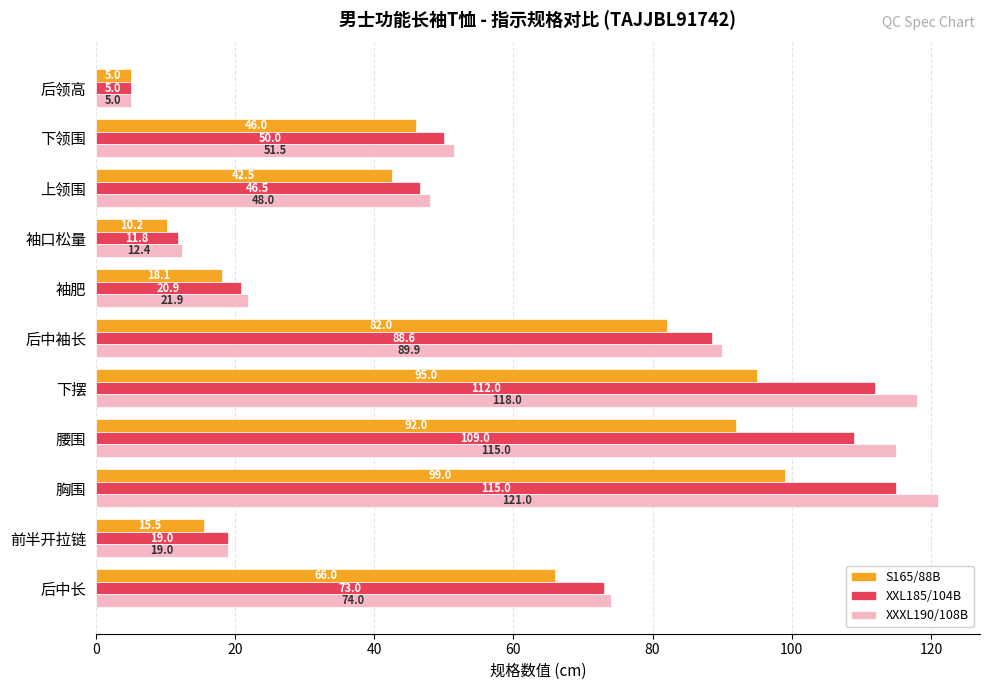

The S165/88B series shows 5.0 at 后领高. True or false?

True